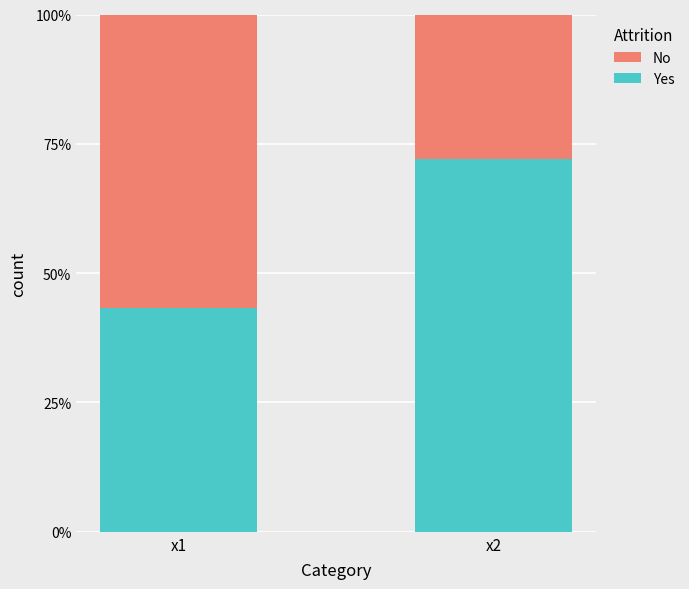

Which series has the largest total across all categories?

Yes